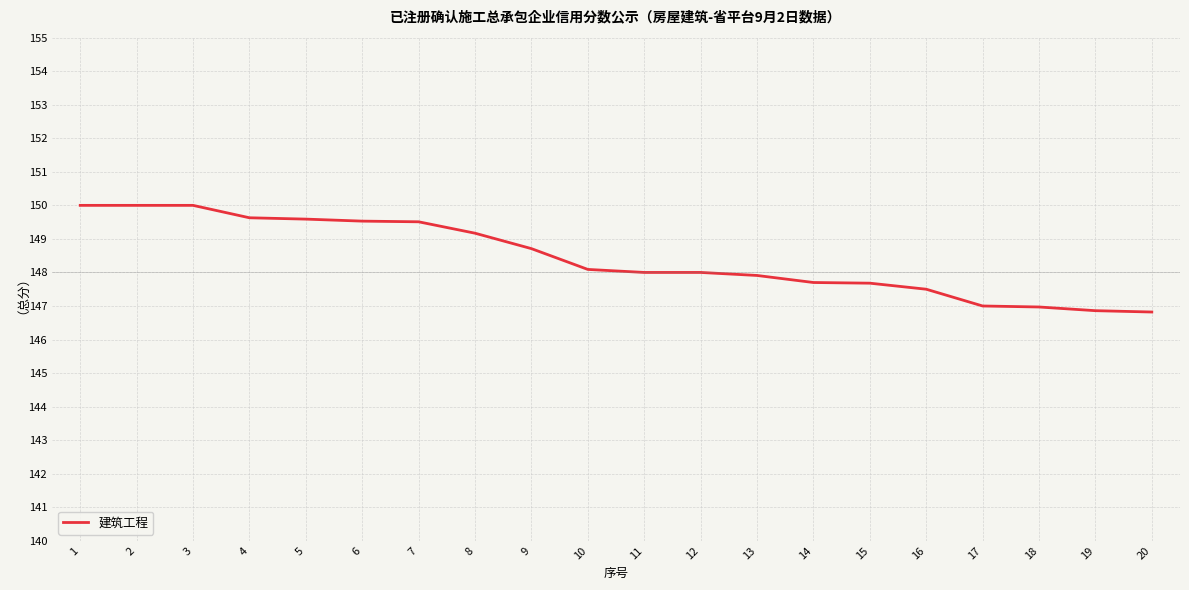

Between 15 and 12, which is larger?

12